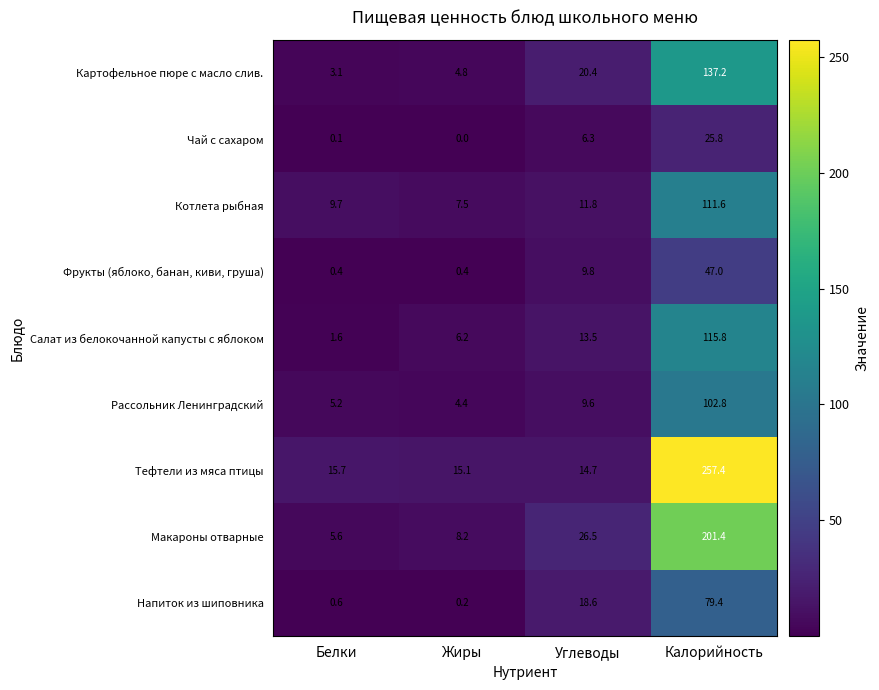

At which label is Салат из белокочанной капусты с яблоком closest to 58?

Углеводы